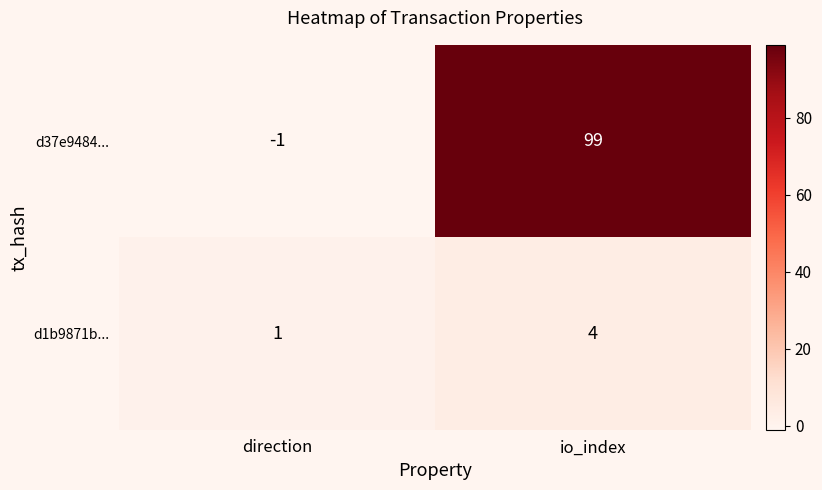

Which series changed the most between direction and io_index?

d37e9484...